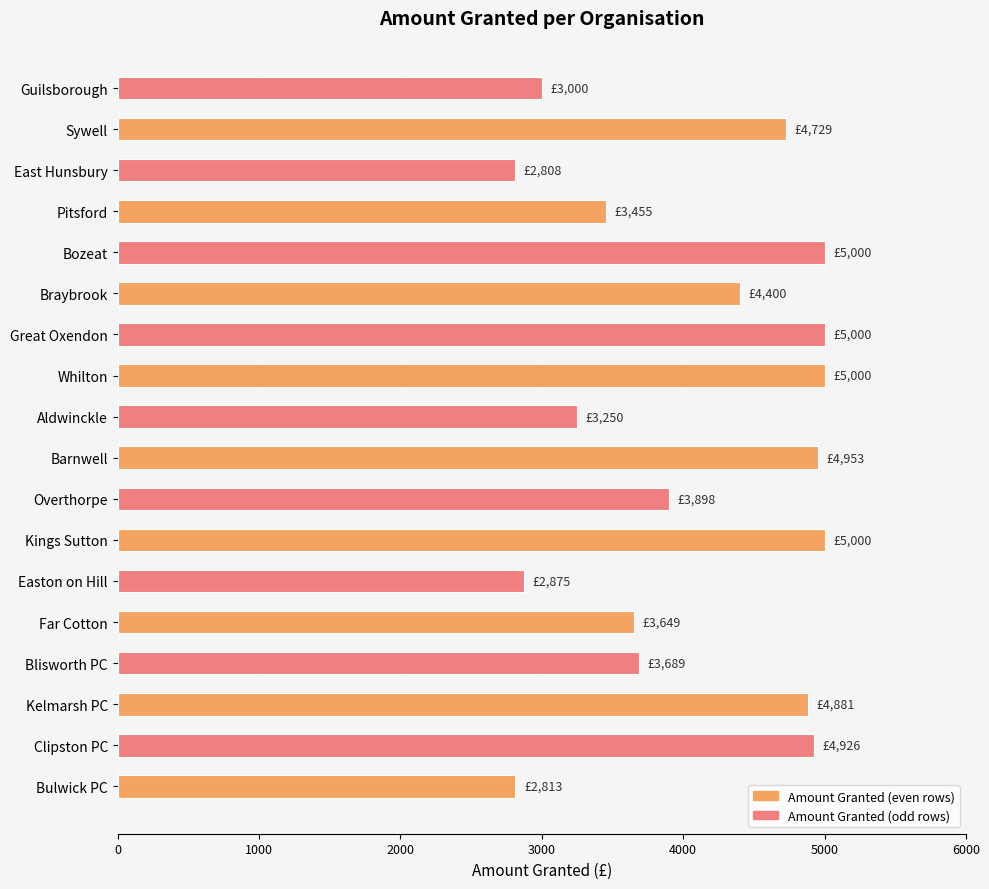

What is the approximate value at East Hunsbury?

2808.0